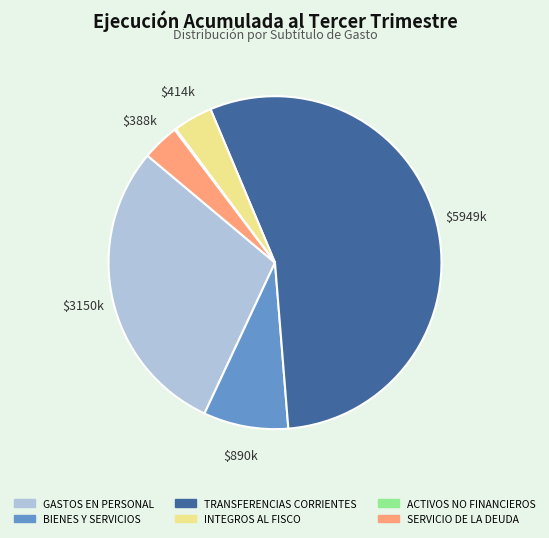

Which slice is the largest?

TRANSFERENCIAS CORRIENTES